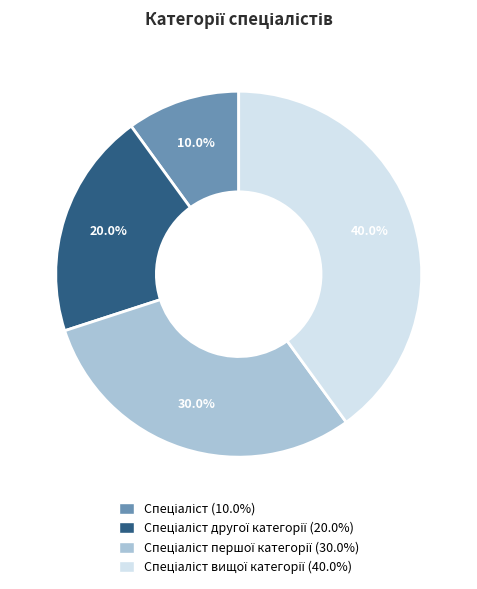

Is there a majority slice in this chart?

No